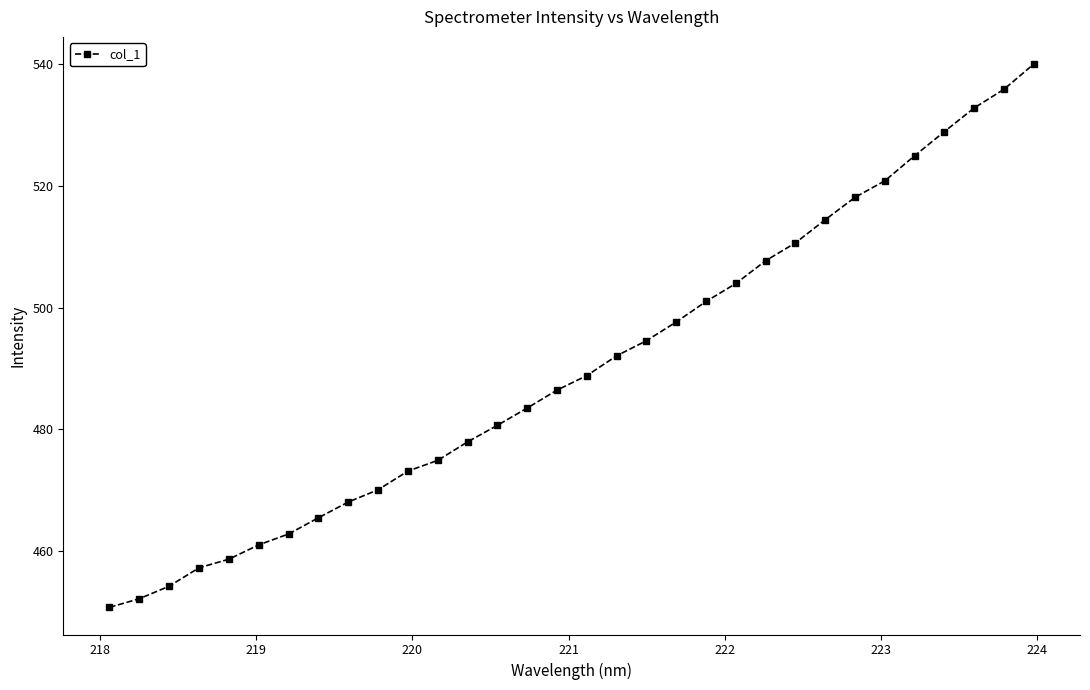

What is the value of the 13th point from the left?

478.0